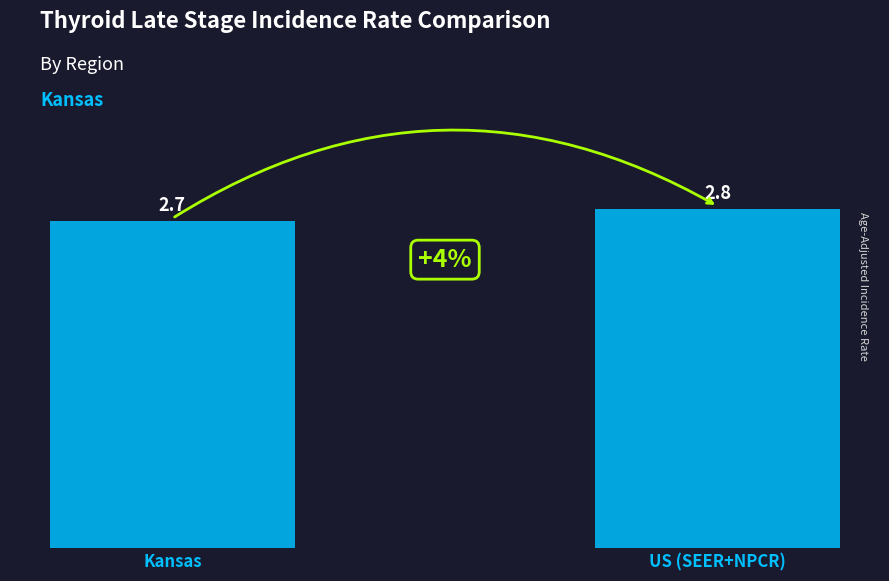

Is it true that the value at Kansas is 1.5?

False